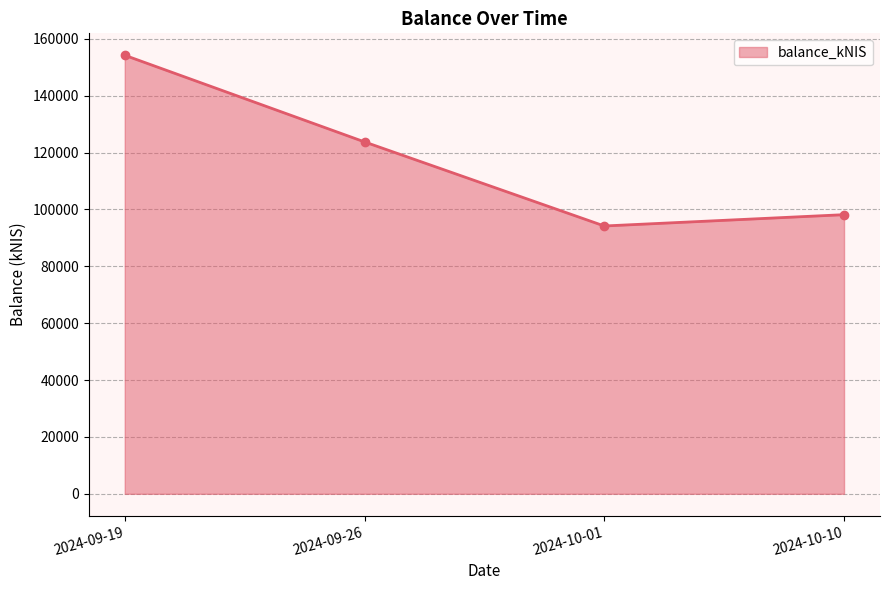

Does the chart display data point markers on the line(s)?

Yes